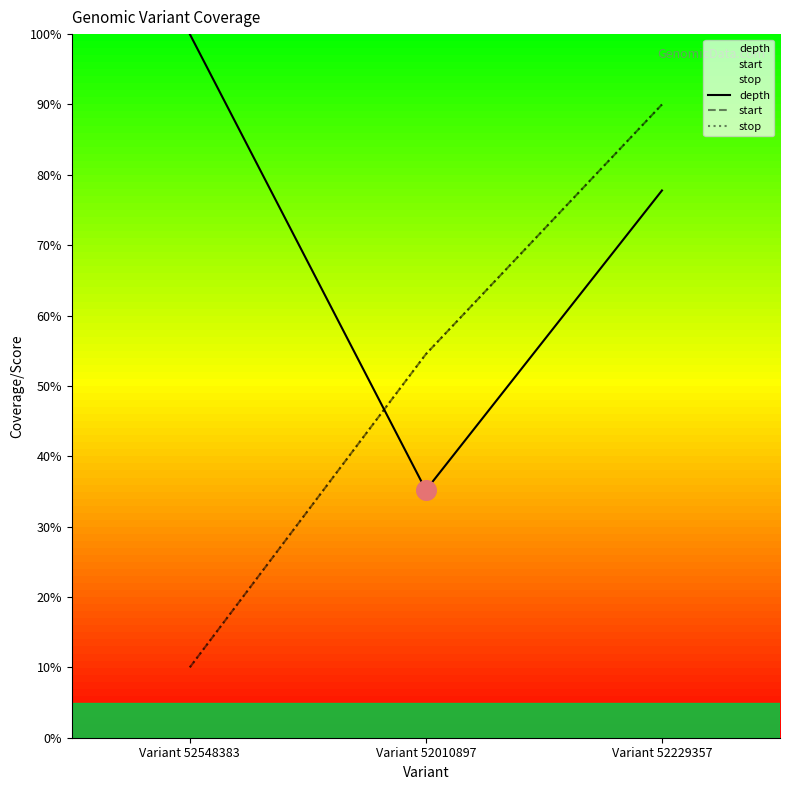

At how many categories does at least one series exceed 63?

2